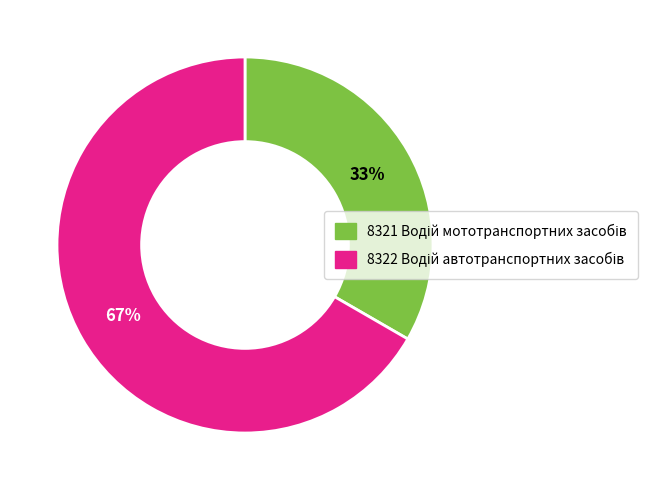

Is there any slice that represents more than half of the pie?

Yes